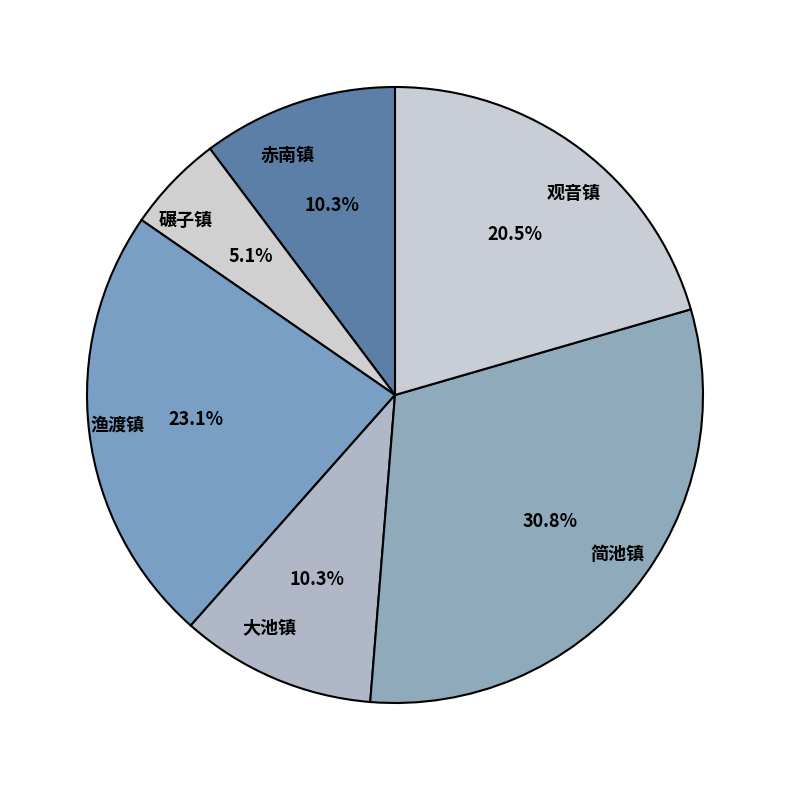

Does any single category account for the majority?

No